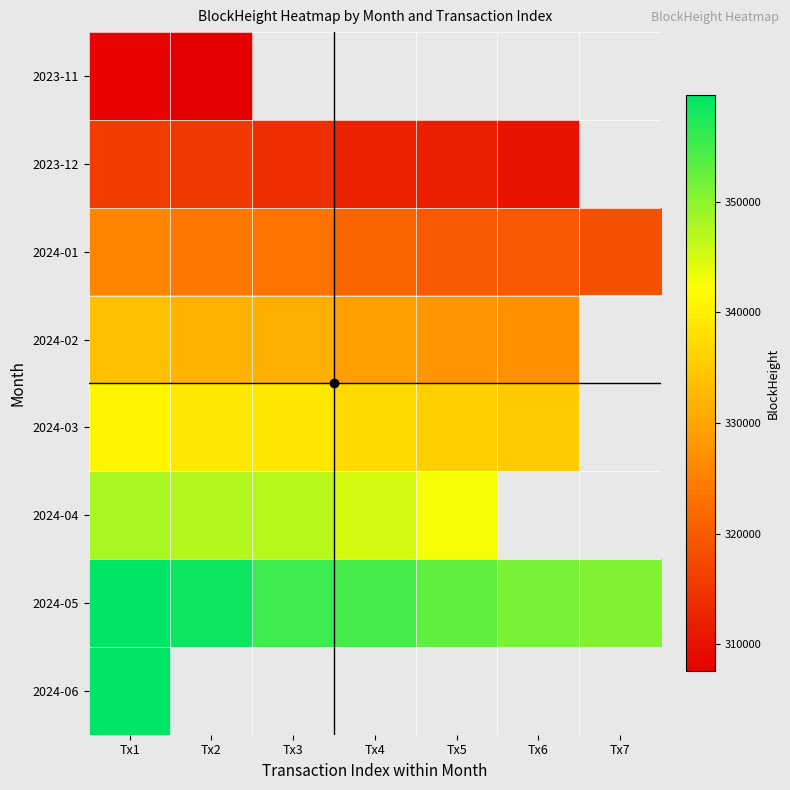

What is the highest value of the 2024-05 series?

359631.0